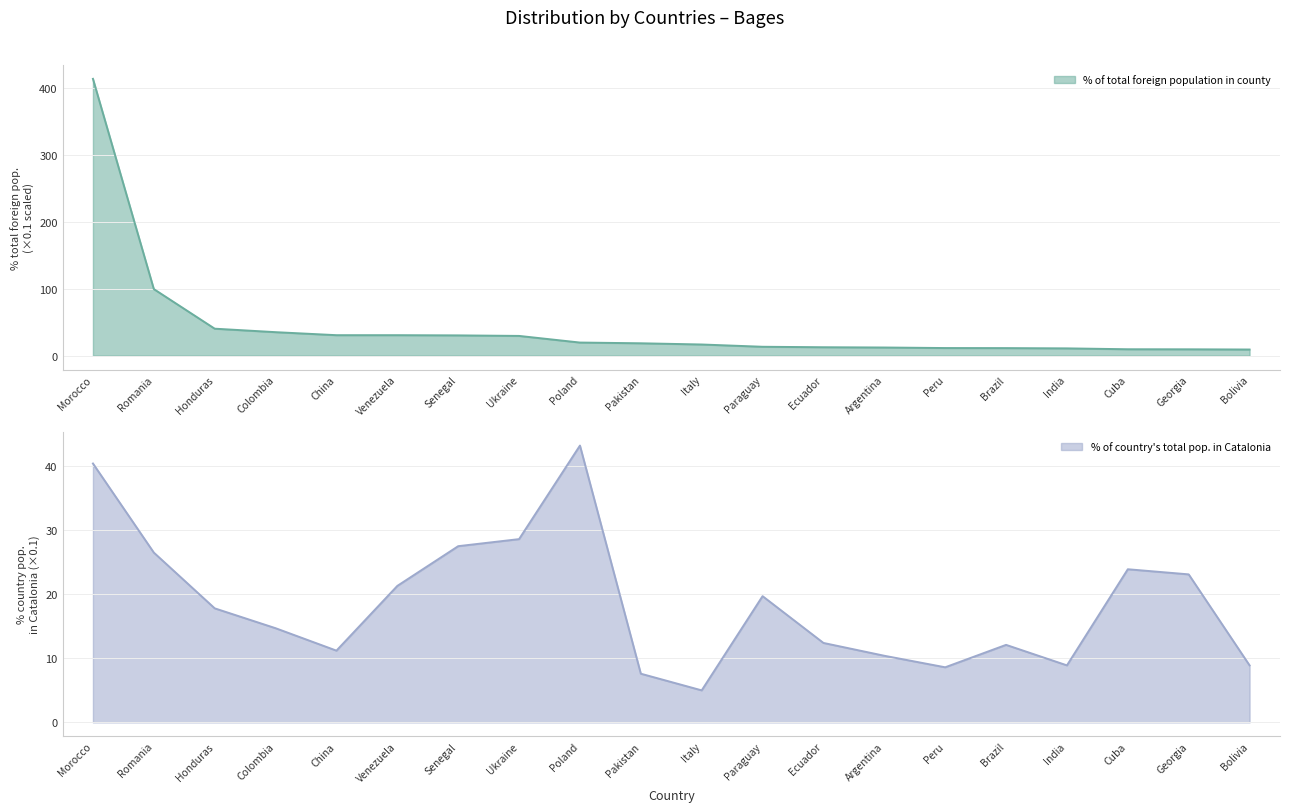

Rank the series by their average value, from lowest to highest.

% of country total population in Catalonia, % of total foreign population in the county